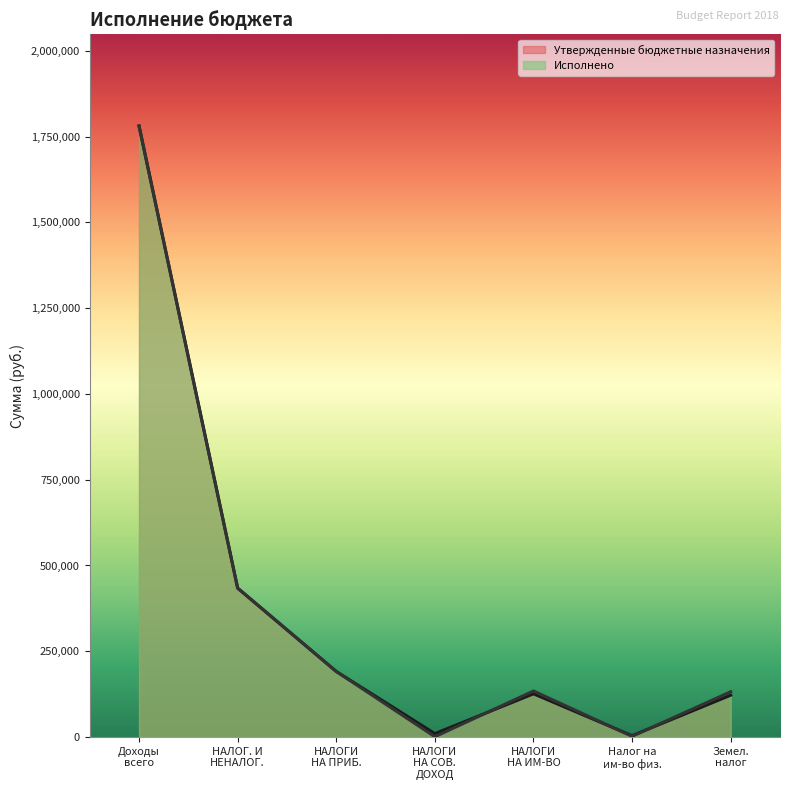

Where is Утвержденные бюджетные назначения nearest to the value 892391?

НАЛОГ. И
НЕНАЛОГ.